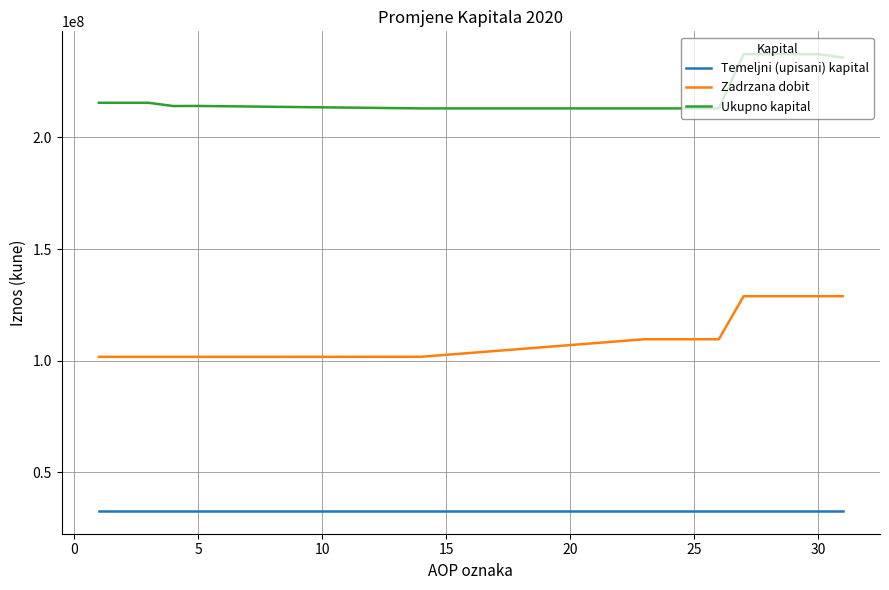

Which series has the largest total across all categories?

Ukupno kapital